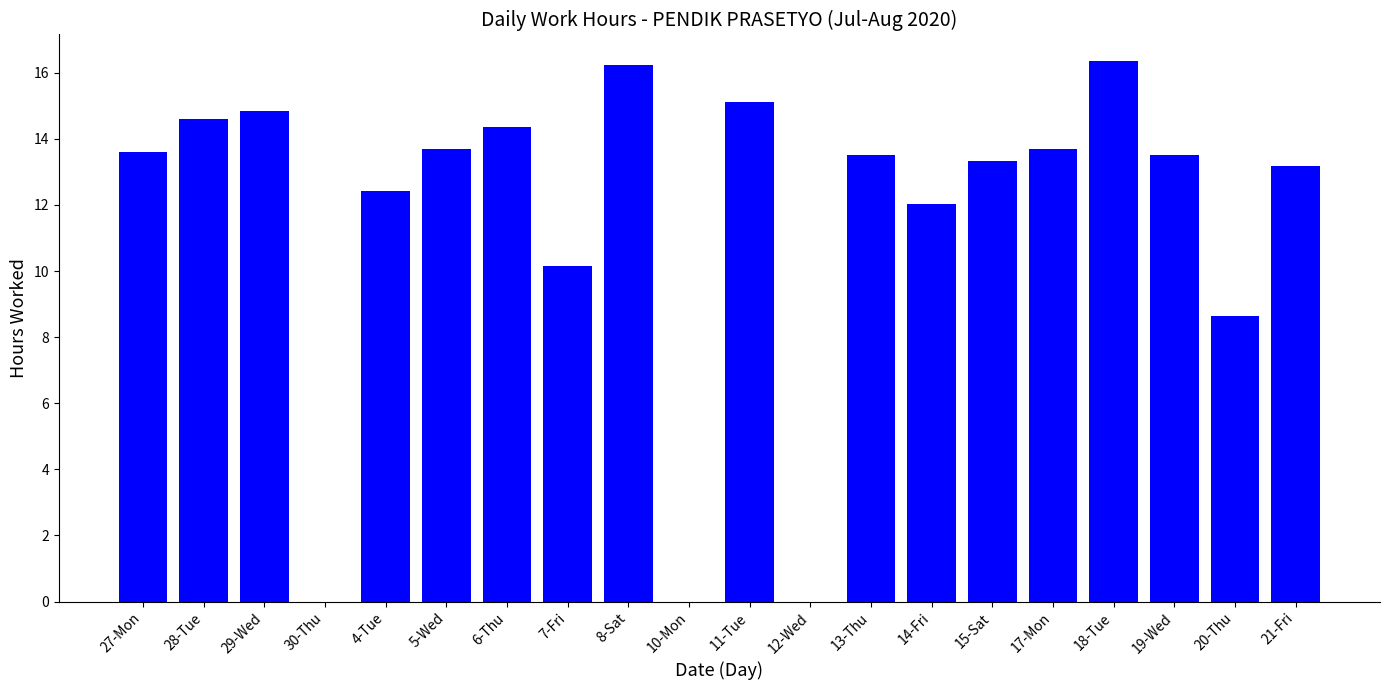

Approximately how many times larger is the value at 18-Tue compared to 27-Mon?

1.2